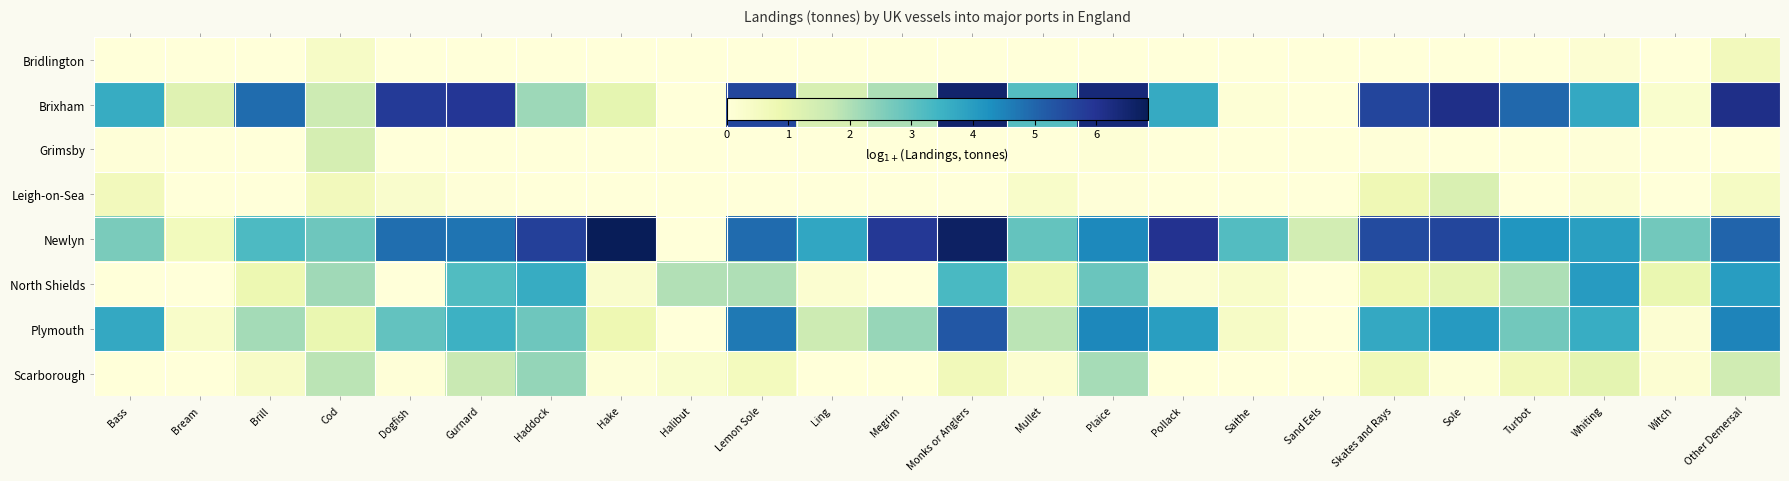

Rank the series by their maximum value, from highest to lowest.

Newlyn, Brixham, Plymouth, North Shields, Scarborough, Grimsby, Leigh-on-Sea, Bridlington